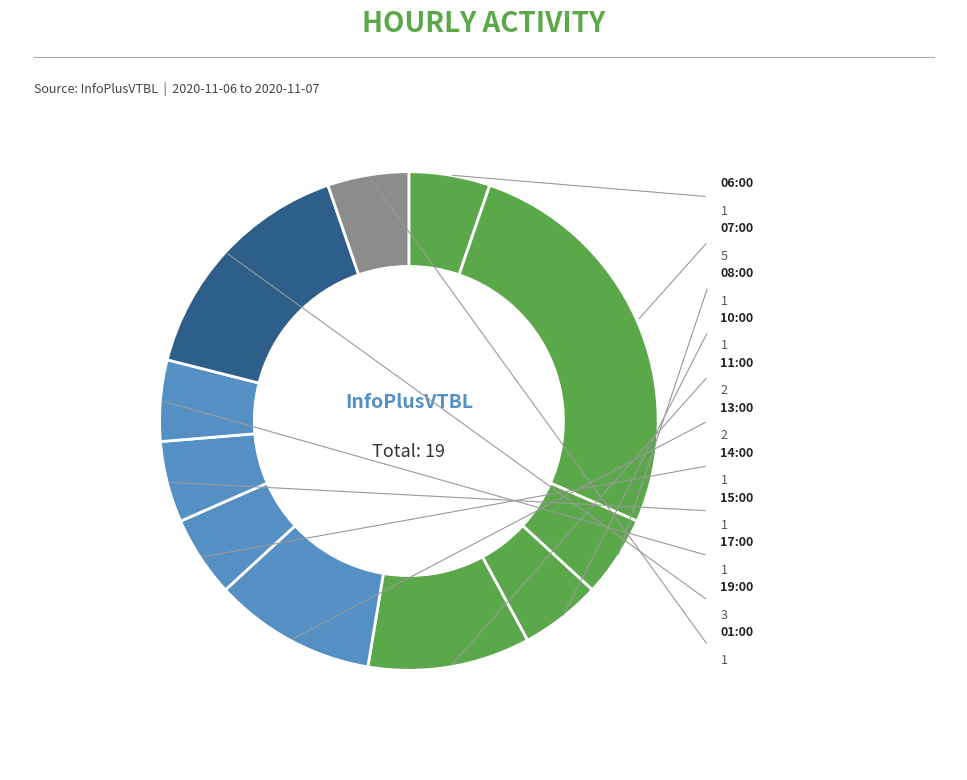

To the nearest percent, what is the difference between the largest and smallest slice percentages?

21%